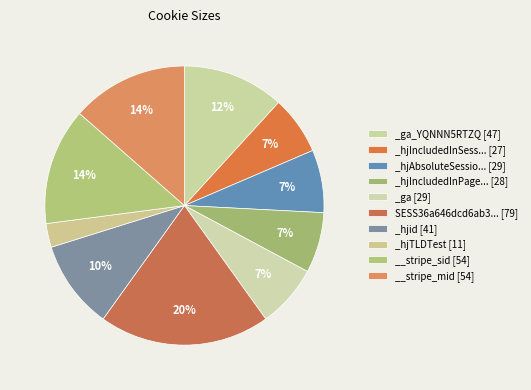

How many segments does this pie chart have?

10